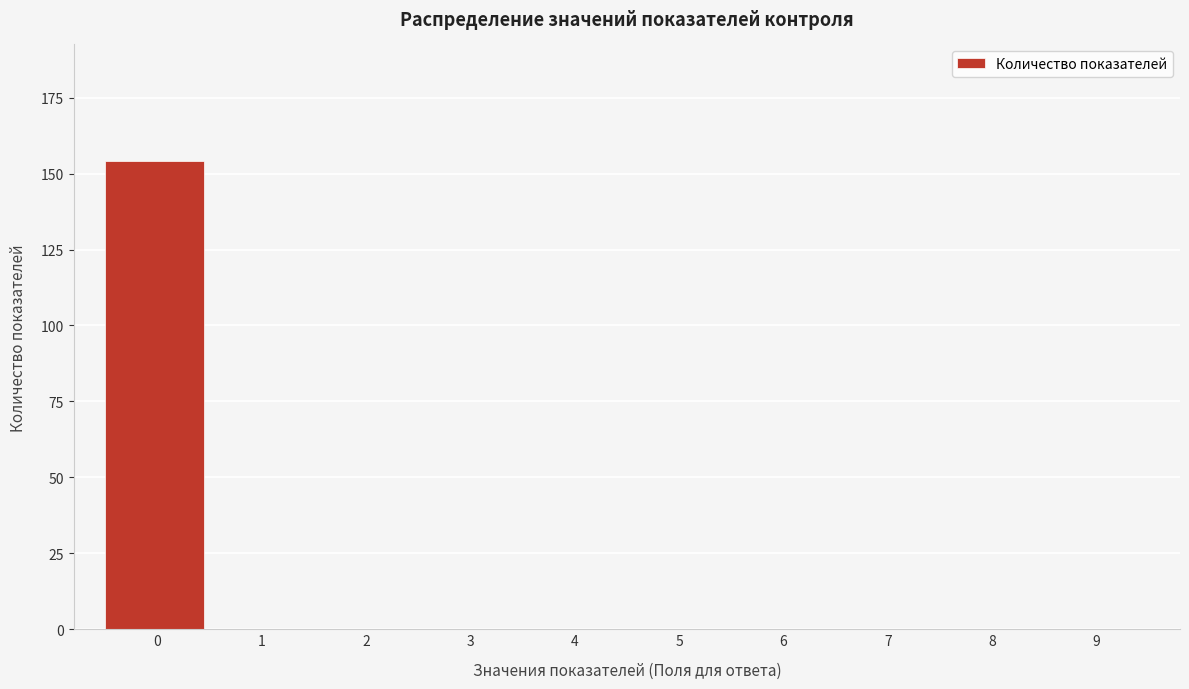

Reading left to right, transcribe all the data shown in this chart.

0=154	1=0	2=0	3=0	4=0	5=0	6=0	7=0	8=0	9=0